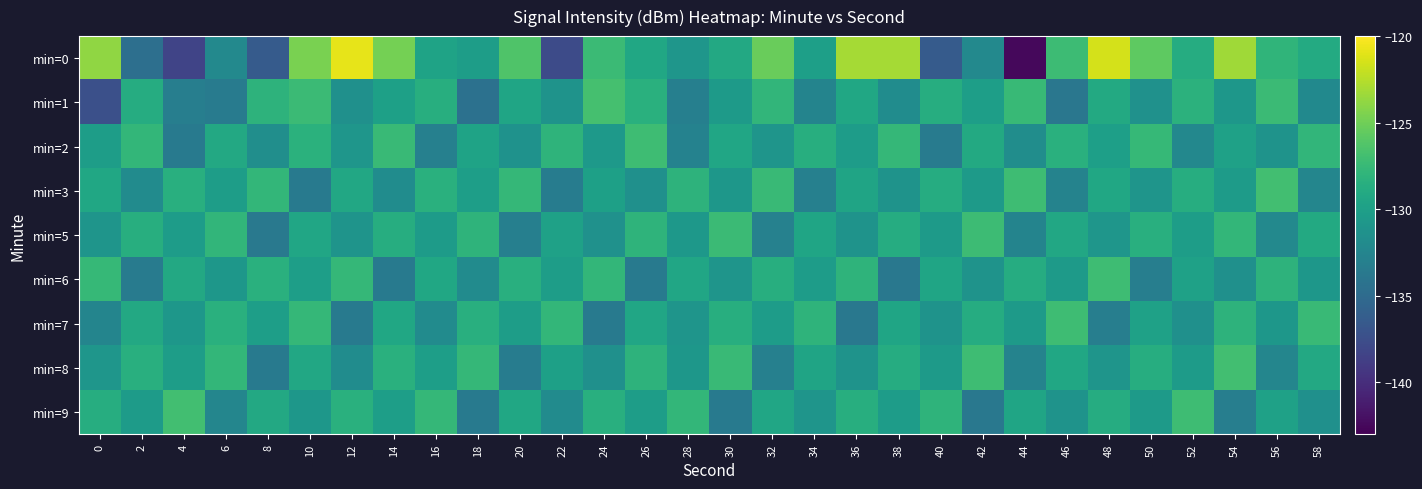

Which series has the largest total across all categories?

min=0